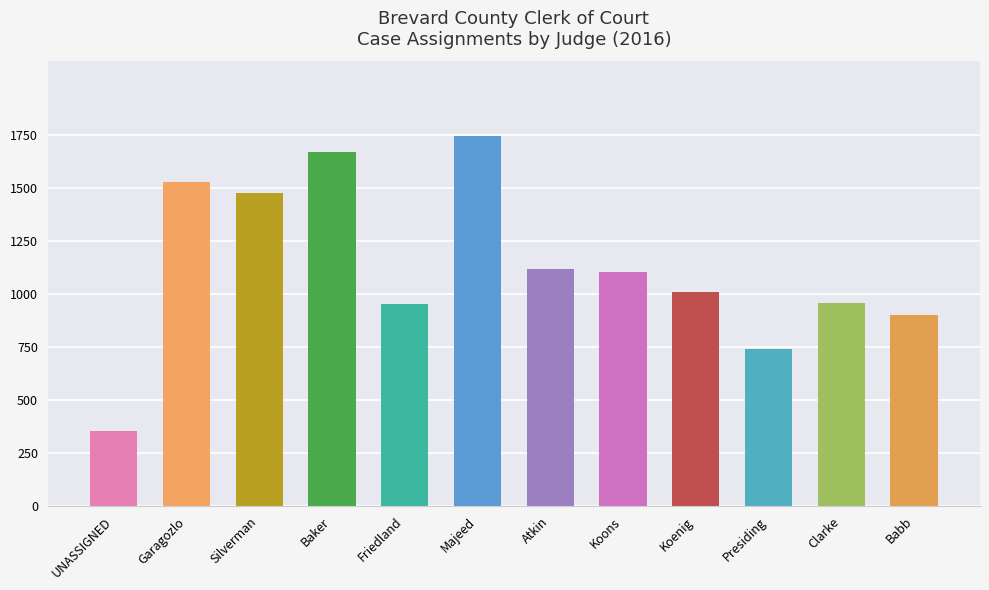

What is the label of the 12th bar from the right?

UNASSIGNED